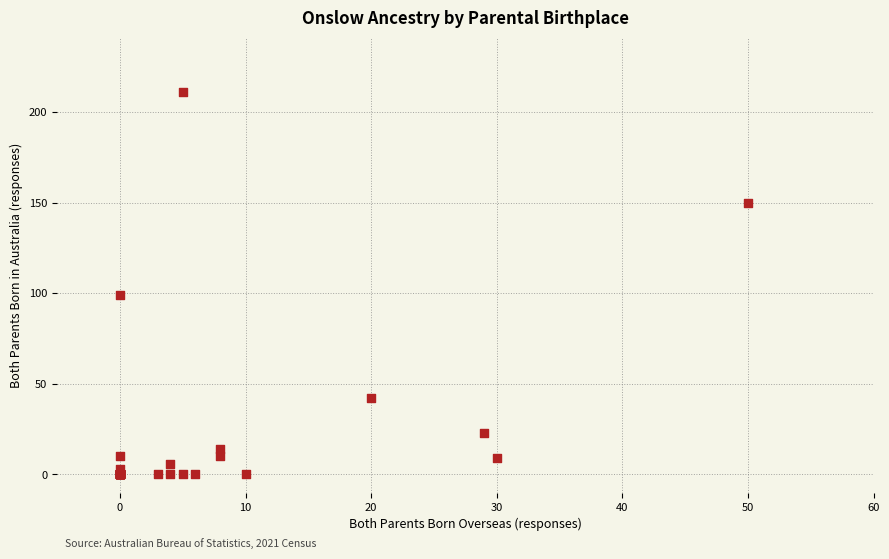

What Y value in the scatter plot is closest to 105?

99